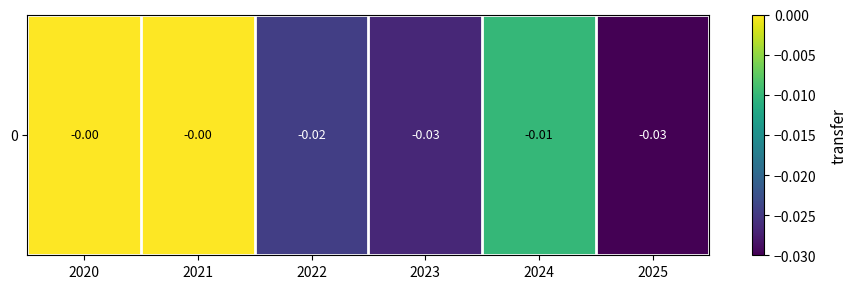

Rank the categories by value from lowest to highest.

2025, 2023, 2022, 2024, 2020, 2021